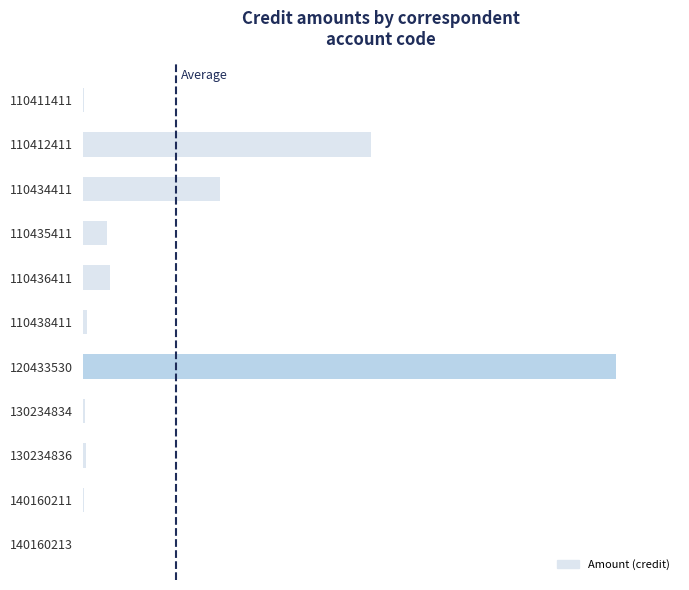

Are the bars horizontal?

Yes